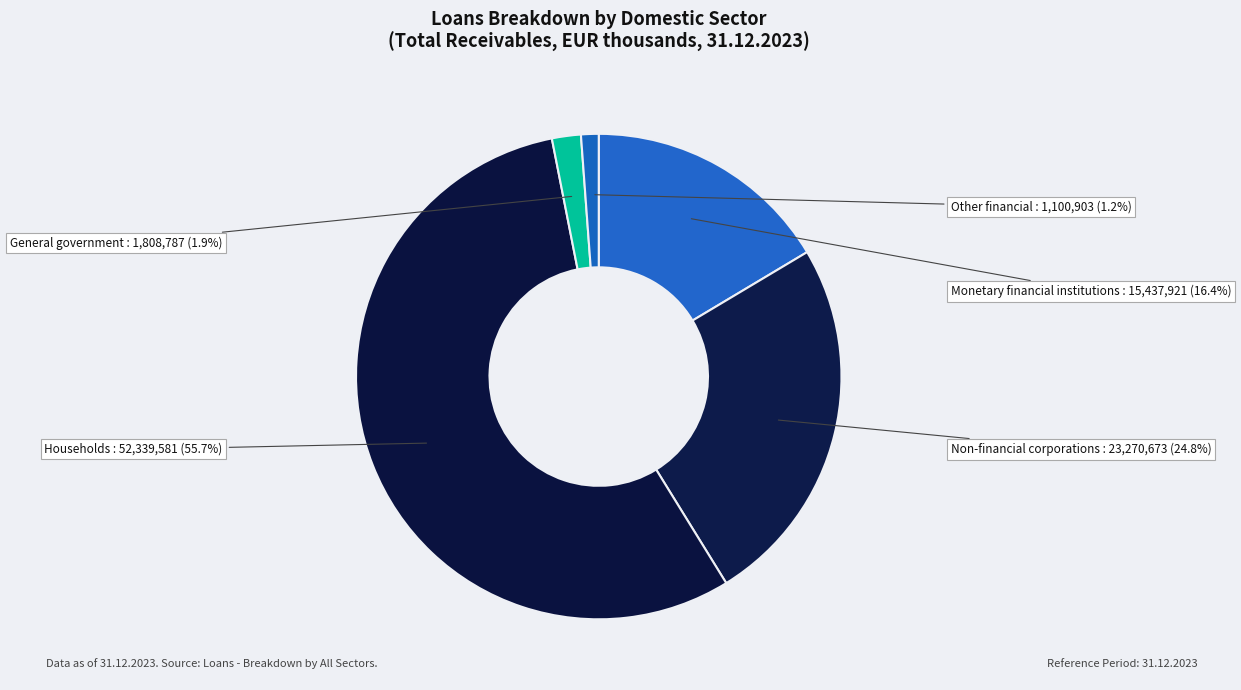

How many segments does this pie chart have?

5